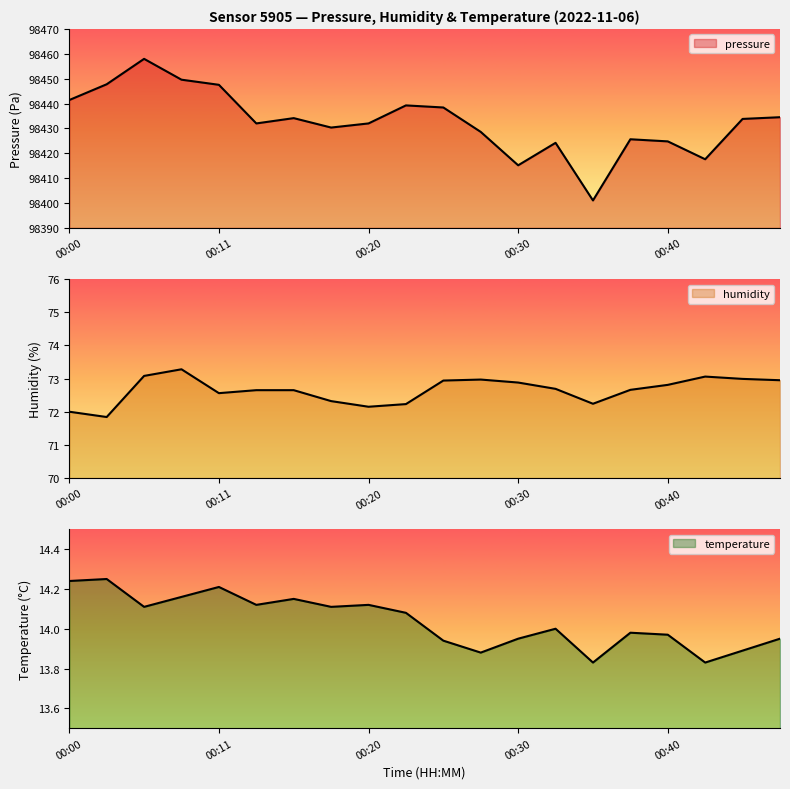

What is the maximum value shown in the chart?

98458.0